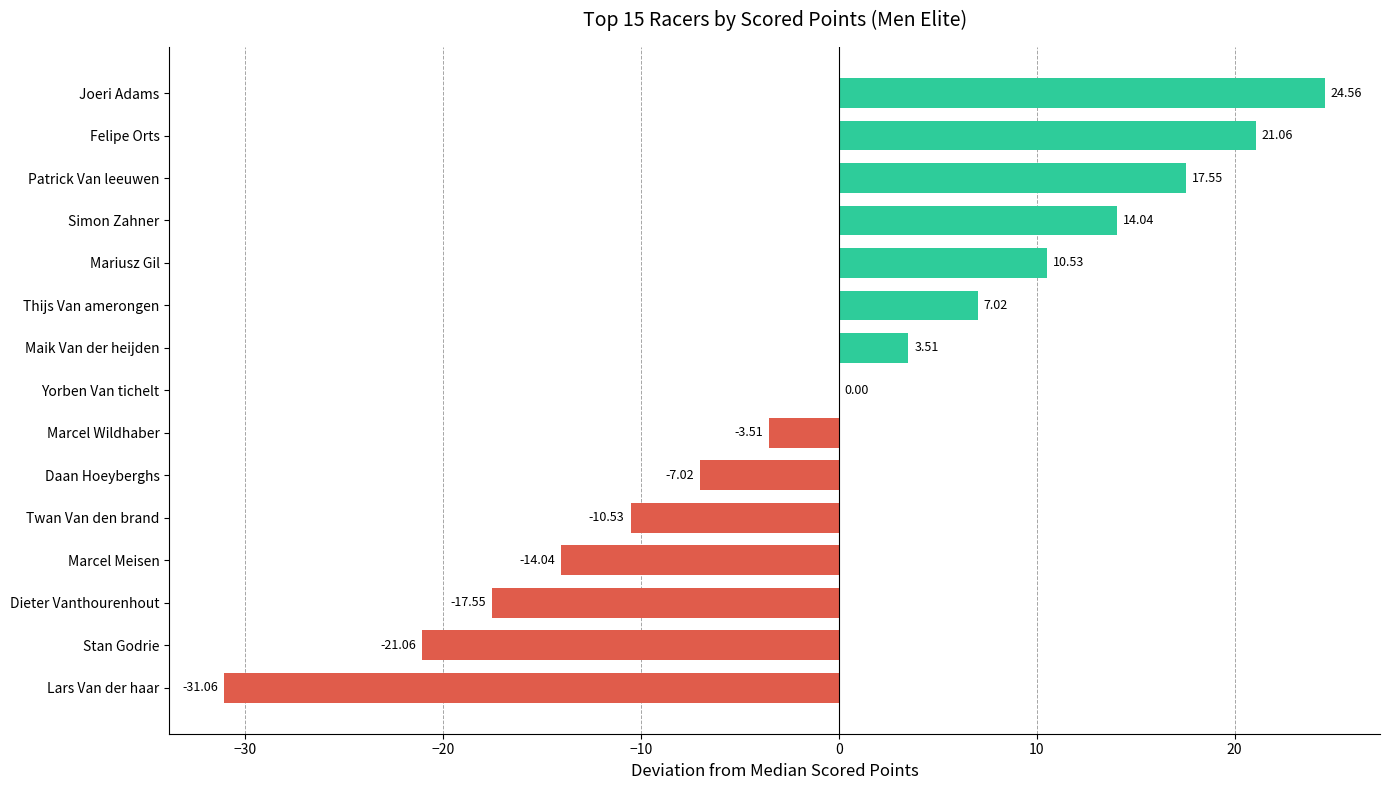

Are the bars grouped side by side (vs. stacked)?

No